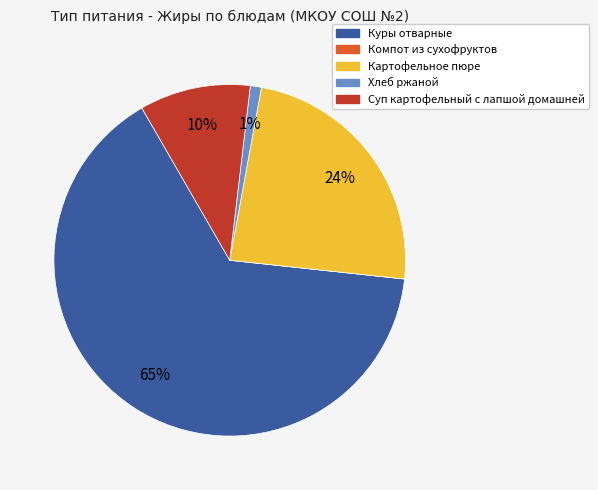

Which category accounts for the majority?

Куры отварные